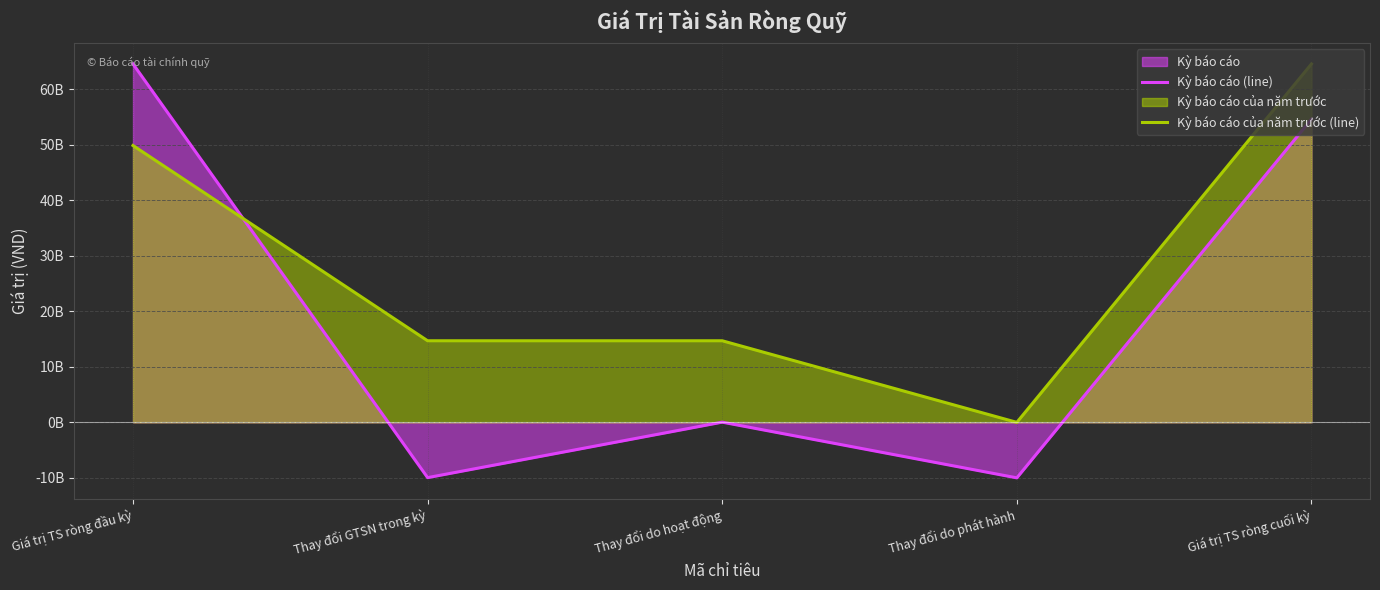

Where do Kỳ báo cáo (line) and Kỳ báo cáo của năm trước (line) first cross each other?

Giá trị TS ròng đầu kỳ and Thay đổi GTSN trong kỳ